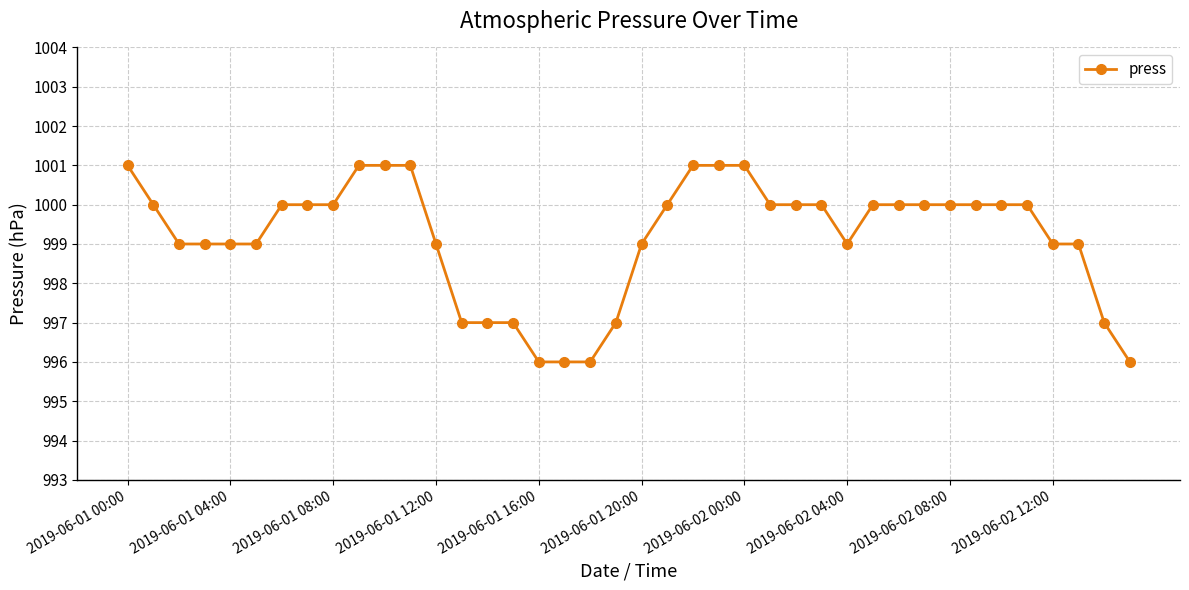

What is the average value?

999